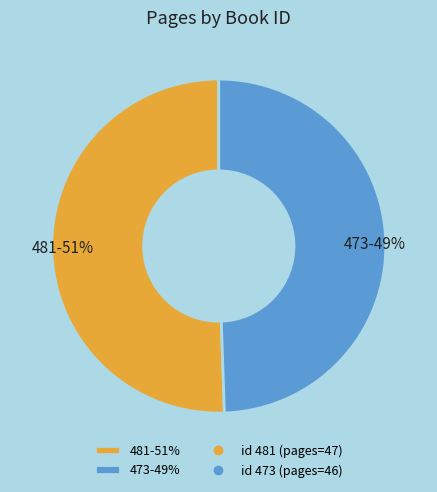

What is the ratio of the value at 481 to the value at 473?

1.0